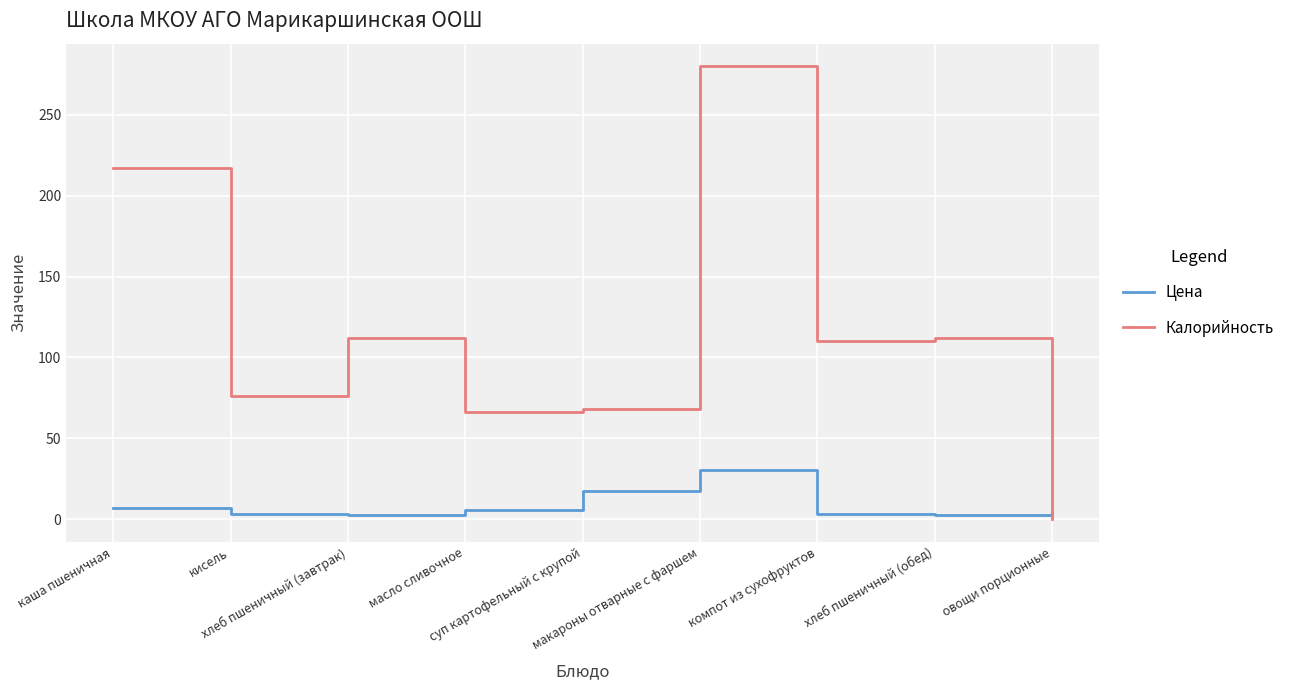

Is the value of Цена at суп картофельный с крупой greater than the value of Калорийность at макароны отварные с фаршем?

No